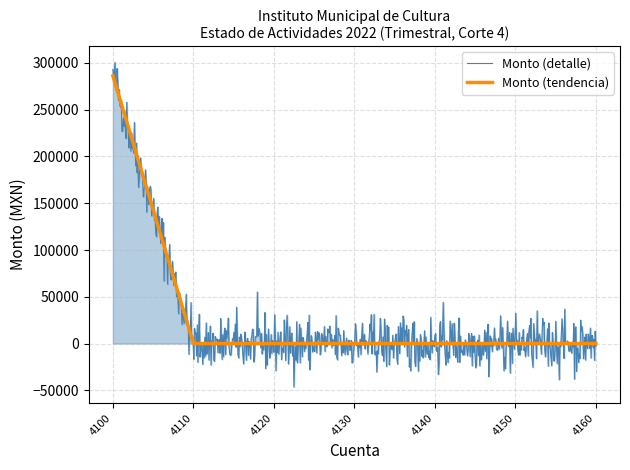

What is the minimum value for Monto (detalle)?

-46370.5